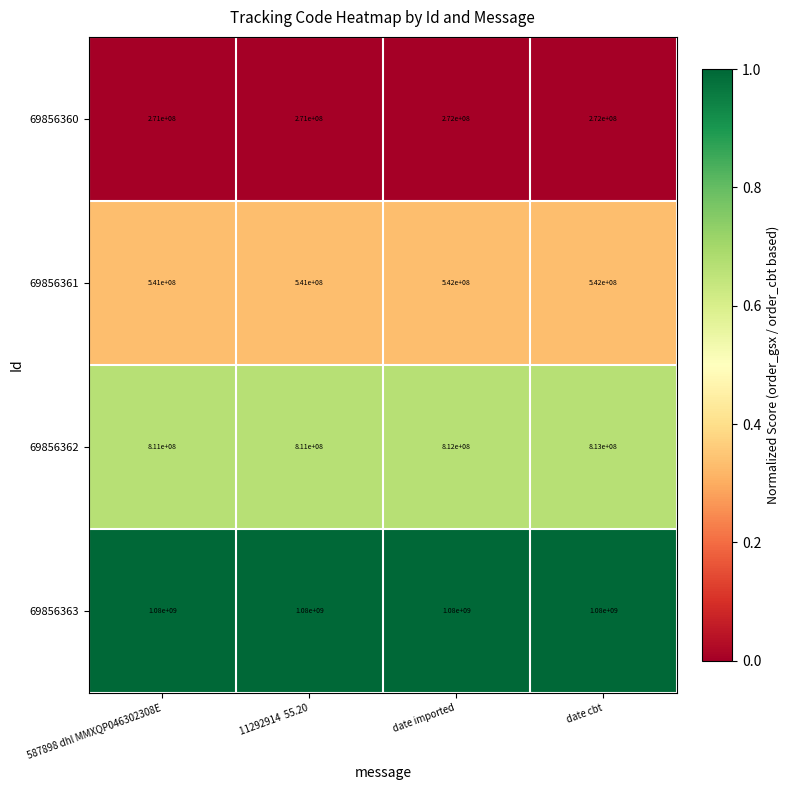

Count the number of categories in the chart.

4